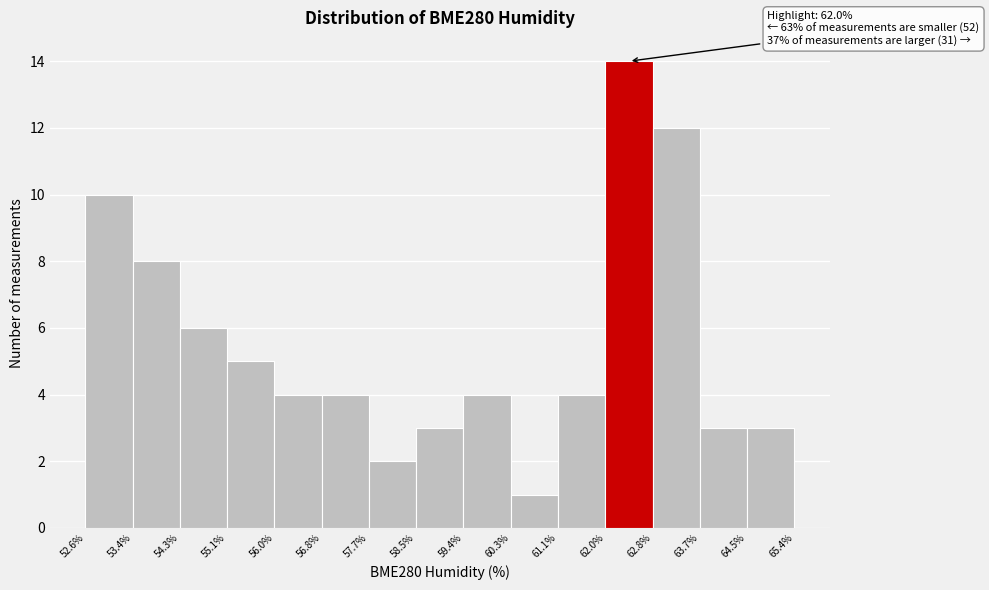

Over which range of the x-axis is the bar tallest?

62.0% to 62.8%